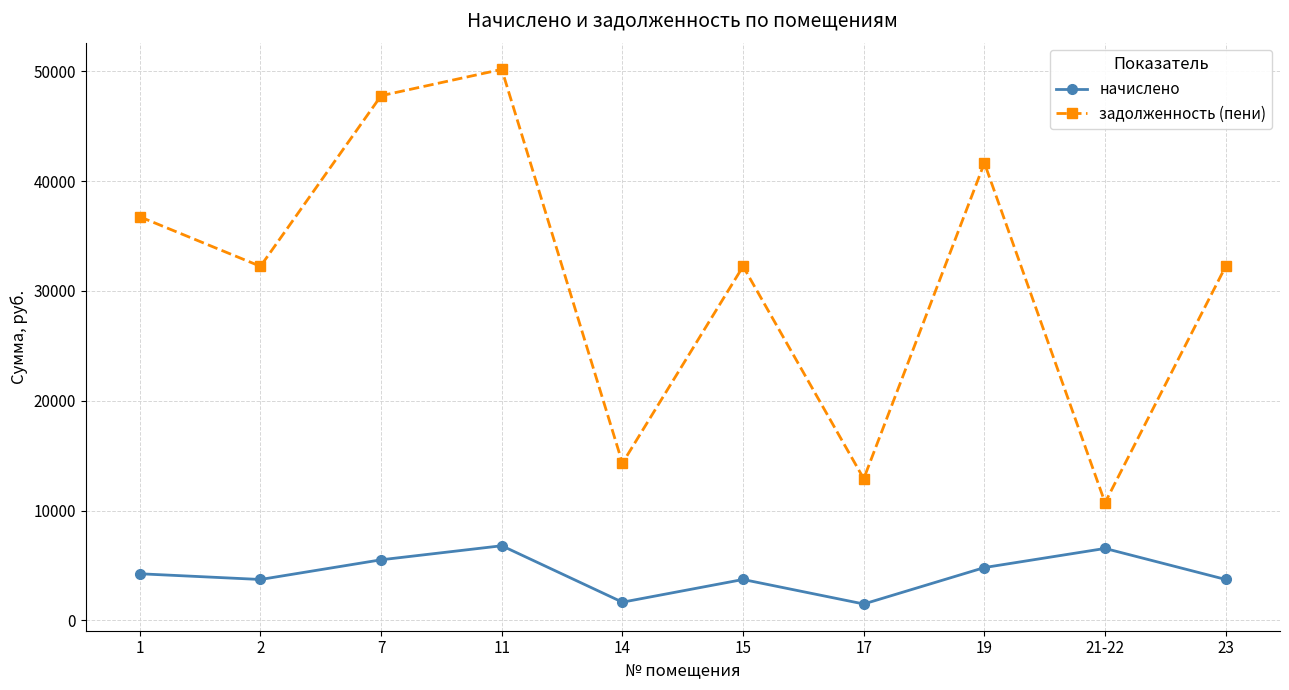

True or false: задолженность (пени) has a value of 10714.7 at 21-22.

True